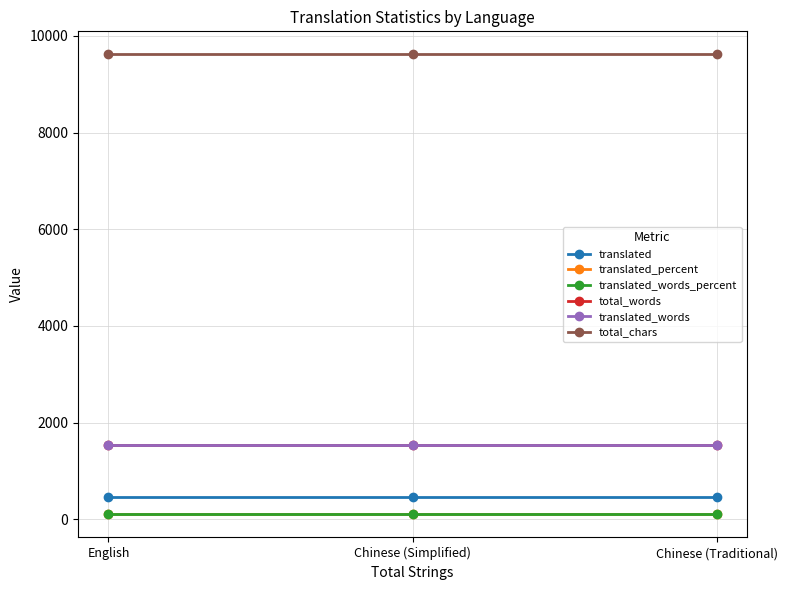

Does the chart have visible grid lines?

Yes